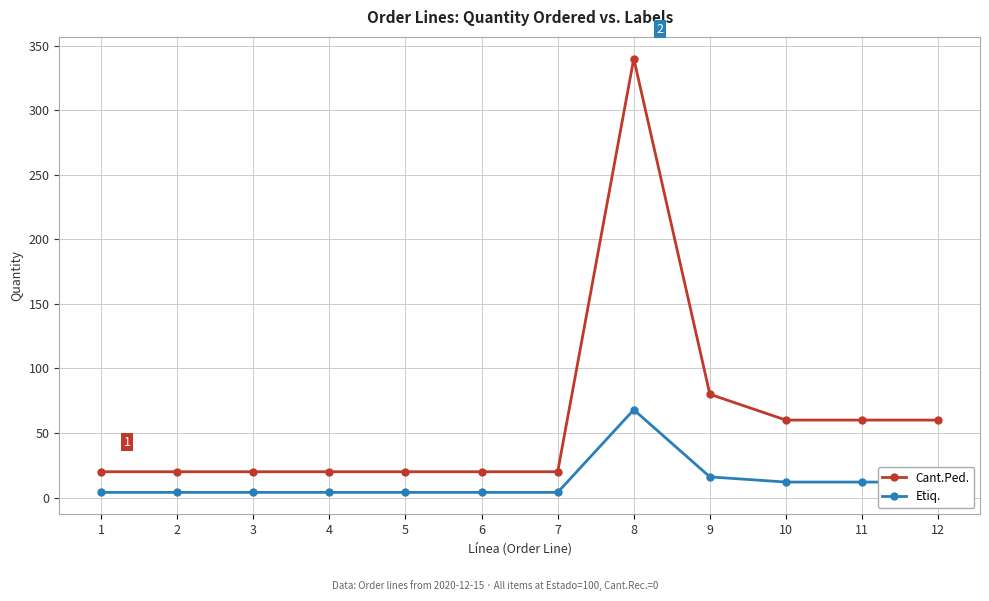

True or false: Etiq. has a value of 23 at 8.

False